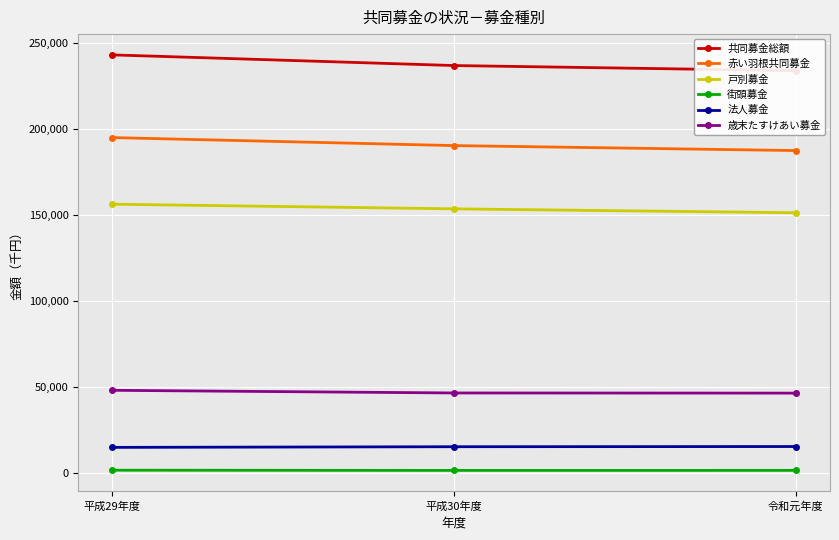

The value of 法人募金 at 平成30年度 is 15302. True or false?

True